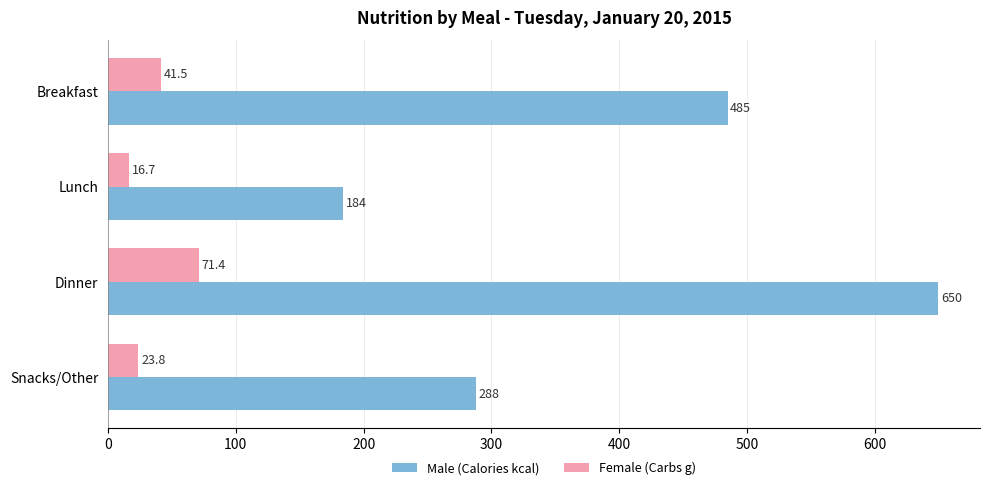

List the labels in order of Female (Carbs g) value, largest first.

Dinner, Breakfast, Snacks/Other, Lunch